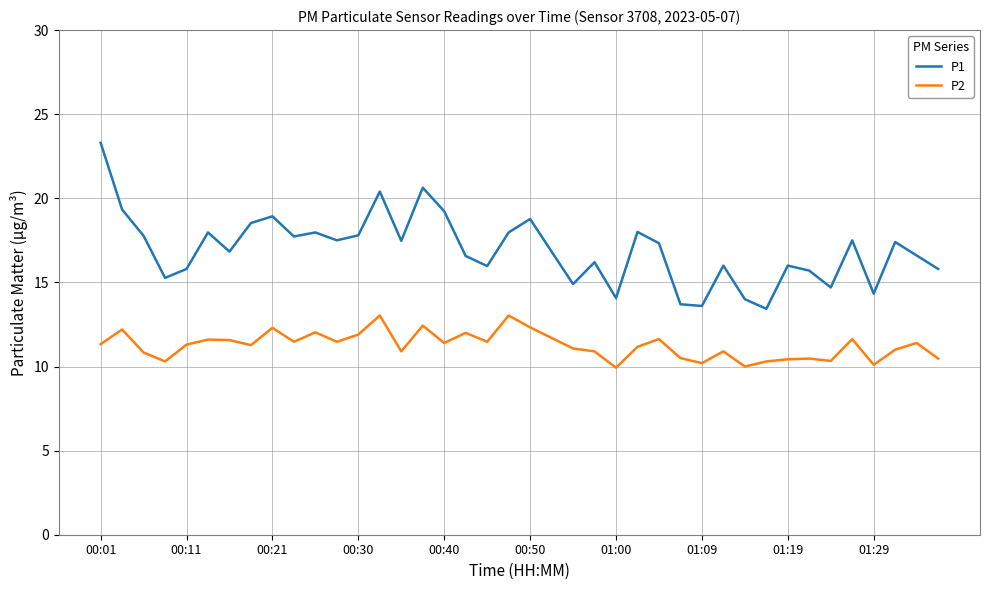

What is the minimum value shown in the chart?

9.9